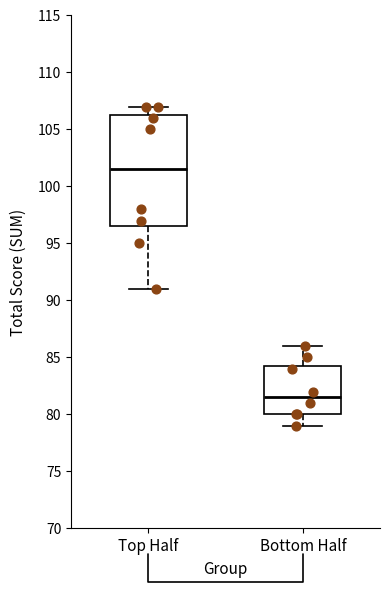

Where is the upper edge of the box for Bottom Half on the y-axis? The values are not printed on the chart, so give them approximately, as read against the axis.

84.5